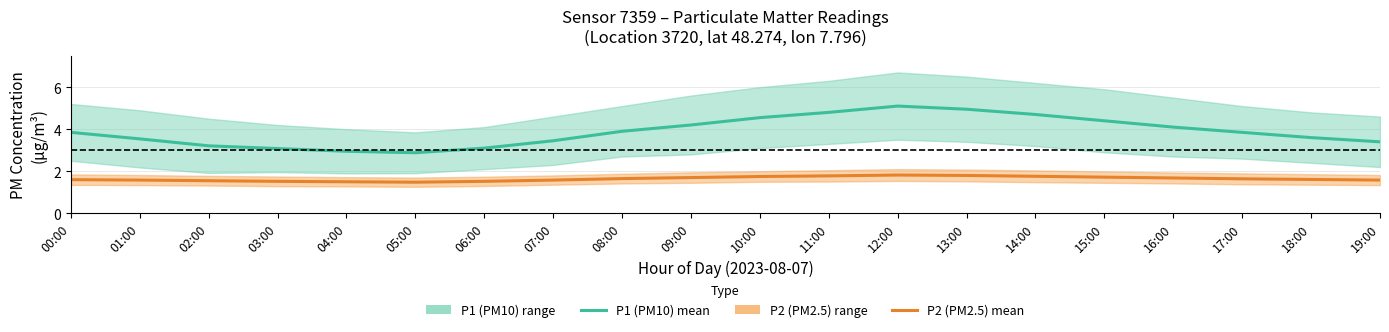

What is the maximum value shown in the chart?

5.1